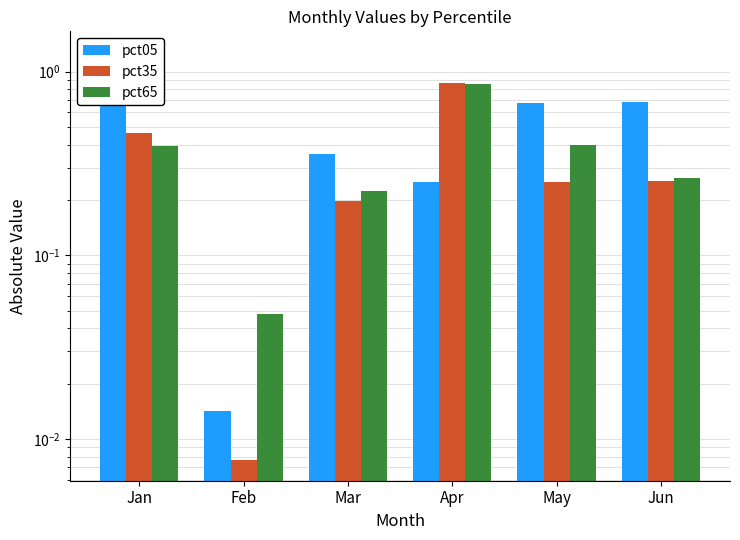

Rank the series by their maximum value, from highest to lowest.

pct05, pct35, pct65